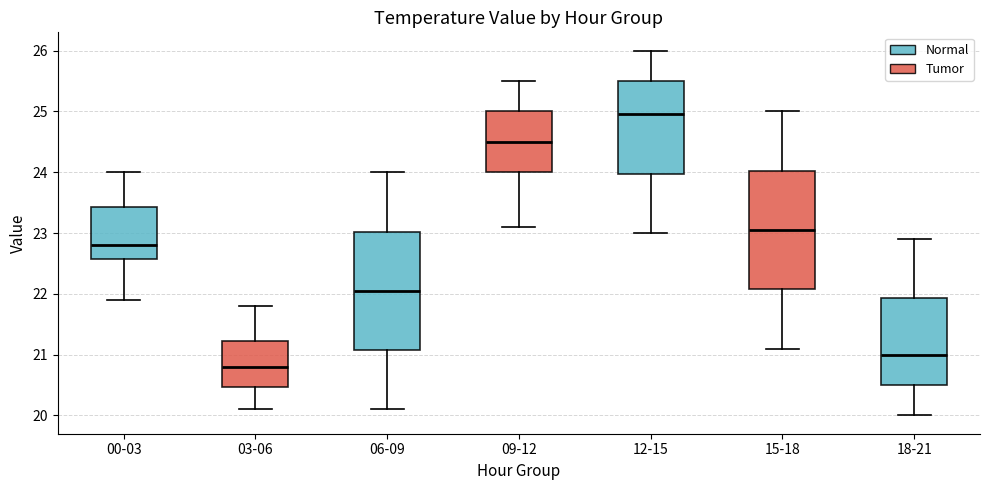

Where does the median line of the box for 03-06 sit on the y-axis? The values are not printed on the chart, so give them approximately, as read against the axis.

20.8